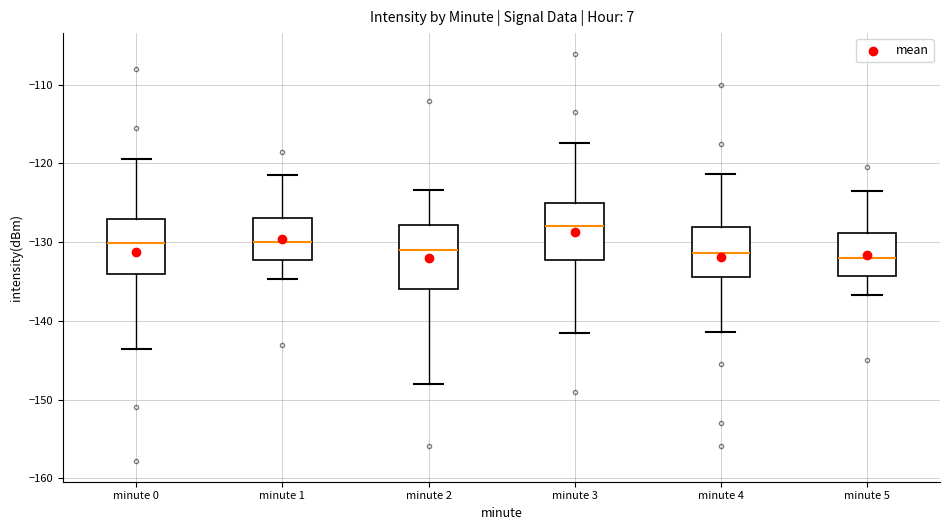

Where is the upper edge of the box for minute 2 on the y-axis? The values are not printed on the chart, so give them approximately, as read against the axis.

-128